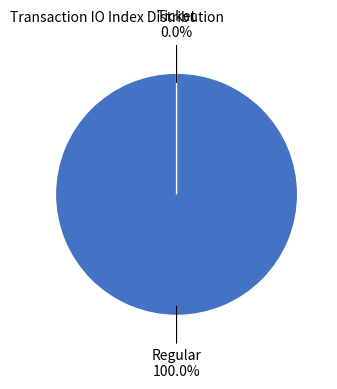

To the nearest percent, what is the combined percentage of Ticket and Regular?

100%